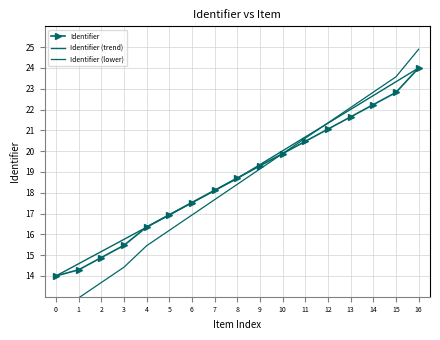

List the series in order of their peak value, highest first.

Identifier (lower), Identifier, Identifier (trend)